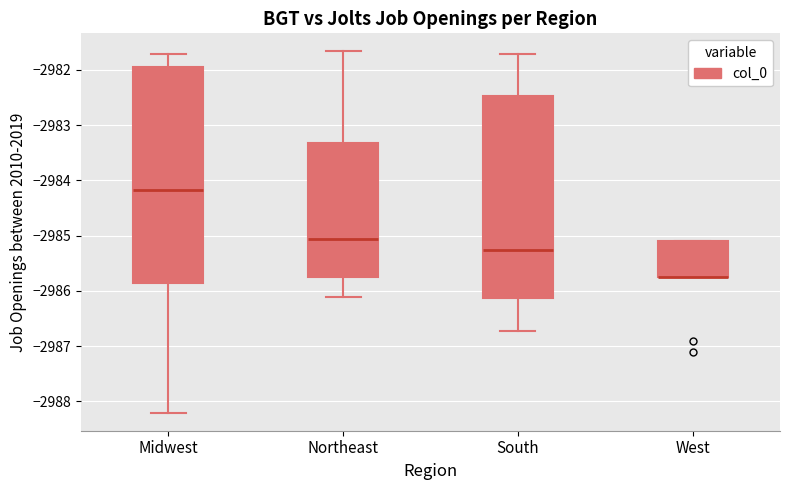

Reading left to right, read every box against the y-axis: the position of its median line, the range the box covers, and the ends of its whiskers. The values are not printed on the chart, so give them approximately, as read against the axis.

Midwest: median -2984.2, box -2985.9 to -2981.9, whiskers -2988.2 to -2981.7
Northeast: median -2985.1, box -2985.8 to -2983.3, whiskers -2986.1 to -2981.7
South: median -2985.3, box -2986.1 to -2982.5, whiskers -2986.7 to -2981.7
West: median -2985.8 (drawn on the box's lower edge), box -2985.8 to -2985.1, whiskers -2985.8 to -2985.1